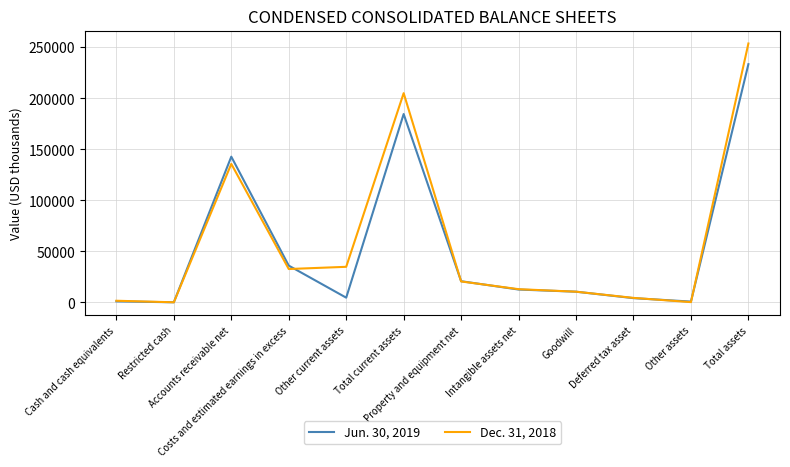

True or false: Jun. 30, 2019 has more than 0 interior local peaks.

True